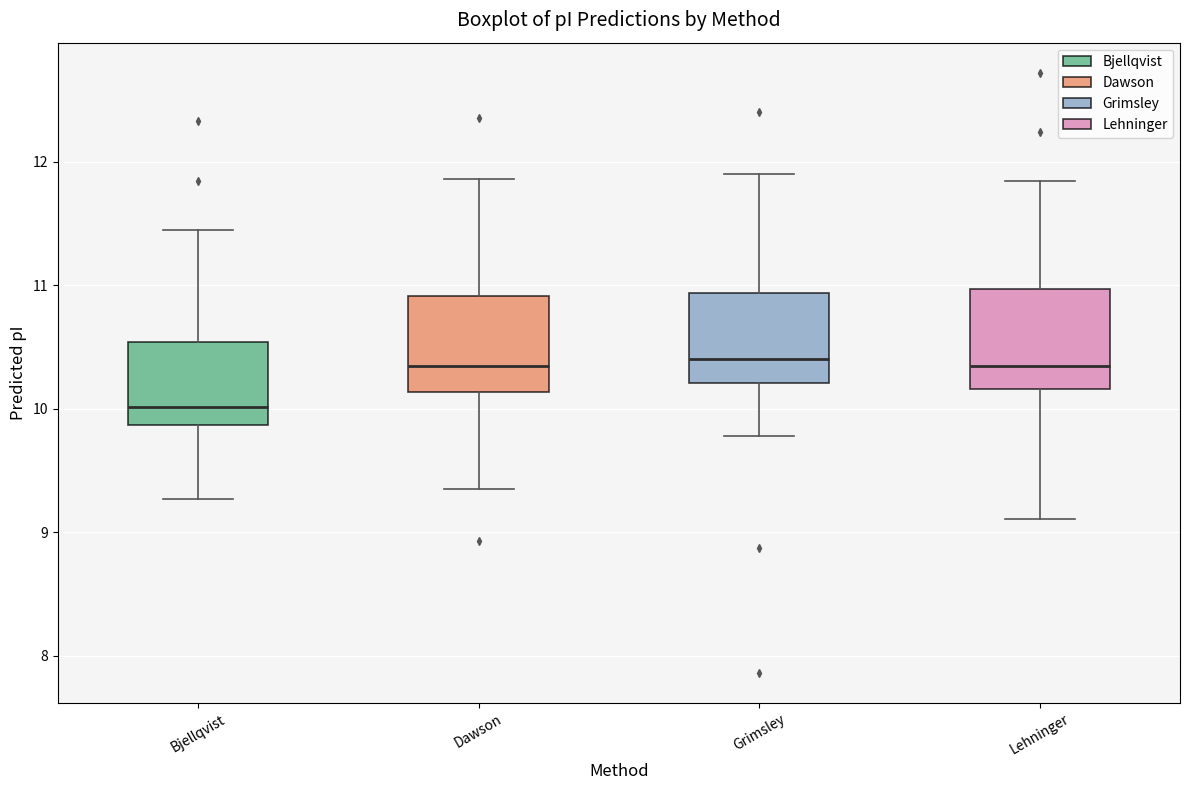

Reading left to right, read every box against the y-axis: the position of its median line, the range the box covers, and the ends of its whiskers. The values are not printed on the chart, so give them approximately, as read against the axis.

Bjellqvist: median 10.0, box 9.9 to 10.5, whiskers 9.3 to 11.4
Dawson: median 10.3, box 10.1 to 10.9, whiskers 9.4 to 11.9
Grimsley: median 10.4, box 10.2 to 10.9, whiskers 9.8 to 11.9
Lehninger: median 10.4, box 10.2 to 11.0, whiskers 9.1 to 11.8